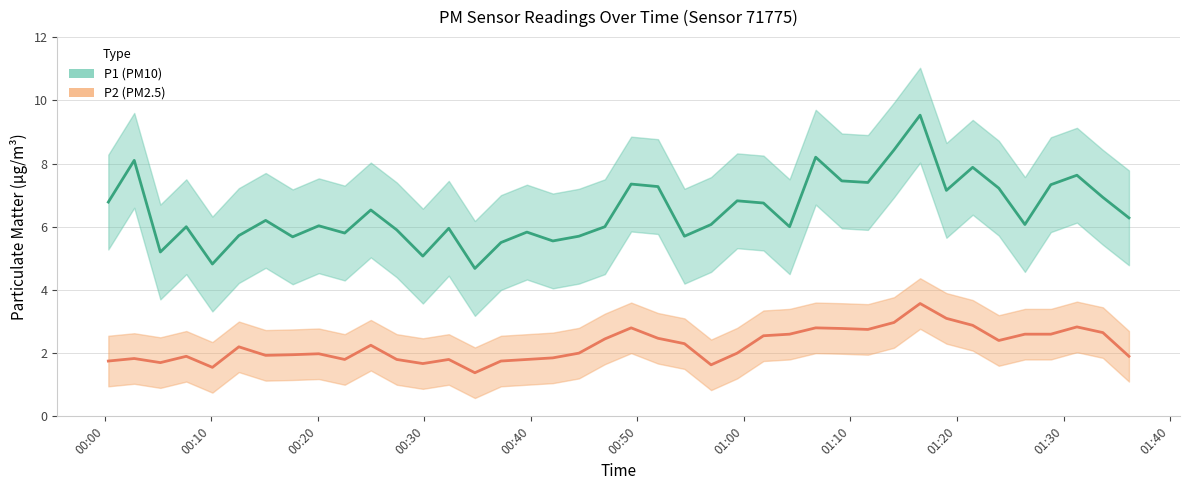

Is the value of P2 at 2023-07-13T00:22:32 greater than the value of P1 at 2023-07-13T00:07:40?

No